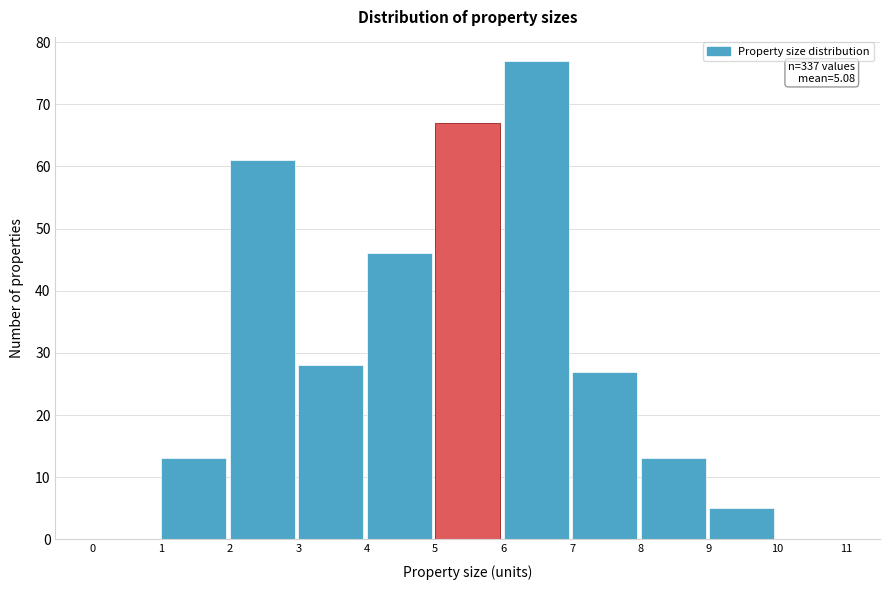

Which range on the x-axis has the tallest bar?

6 to 7